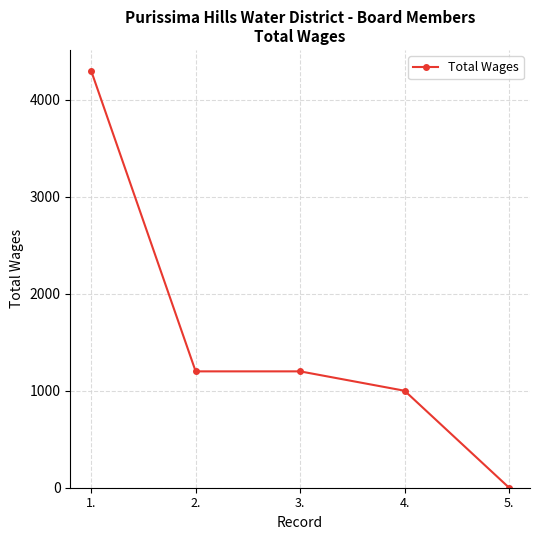

Is it true that the value at 4. is 694?

False